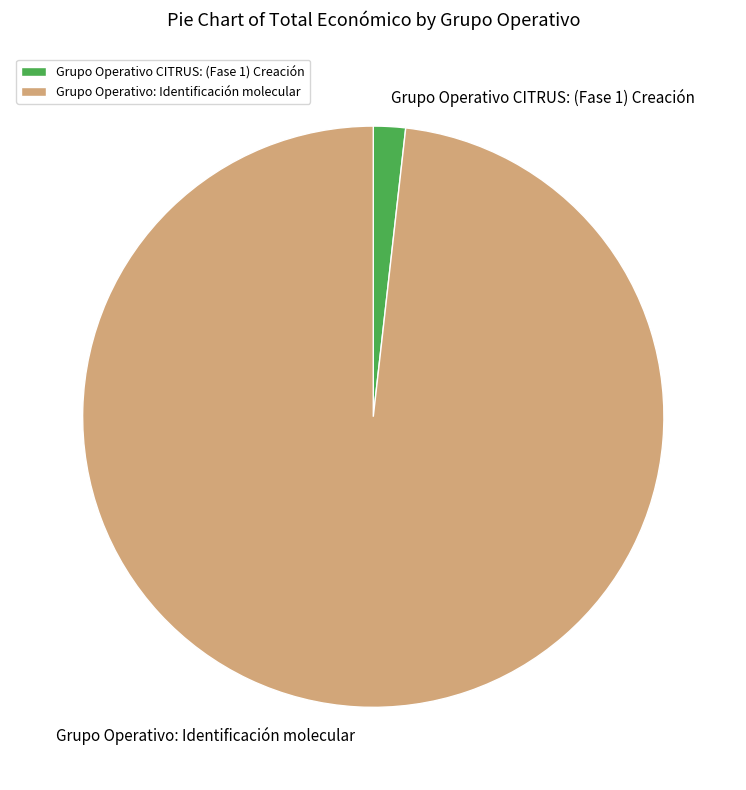

Rank the categories by value from highest to lowest.

Grupo Operativo: Identificación molecular, Grupo Operativo CITRUS: (Fase 1) Creación